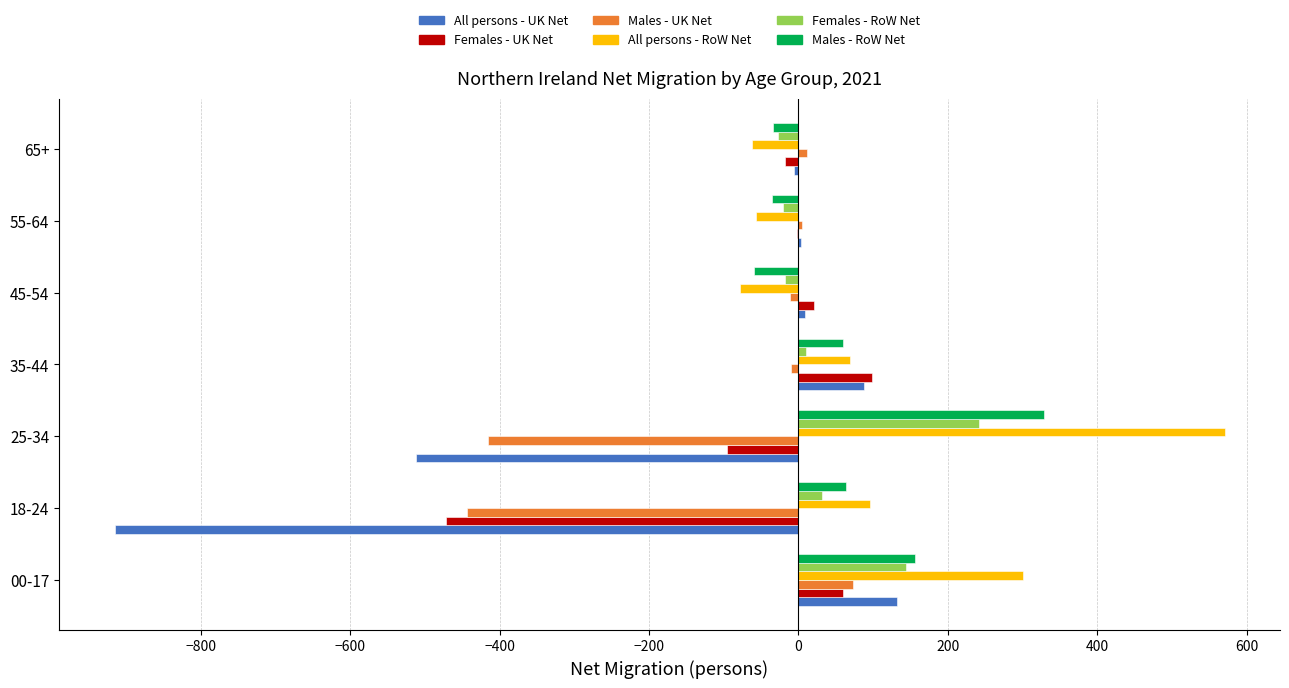

At which category is the sum across all series the highest?

00-17